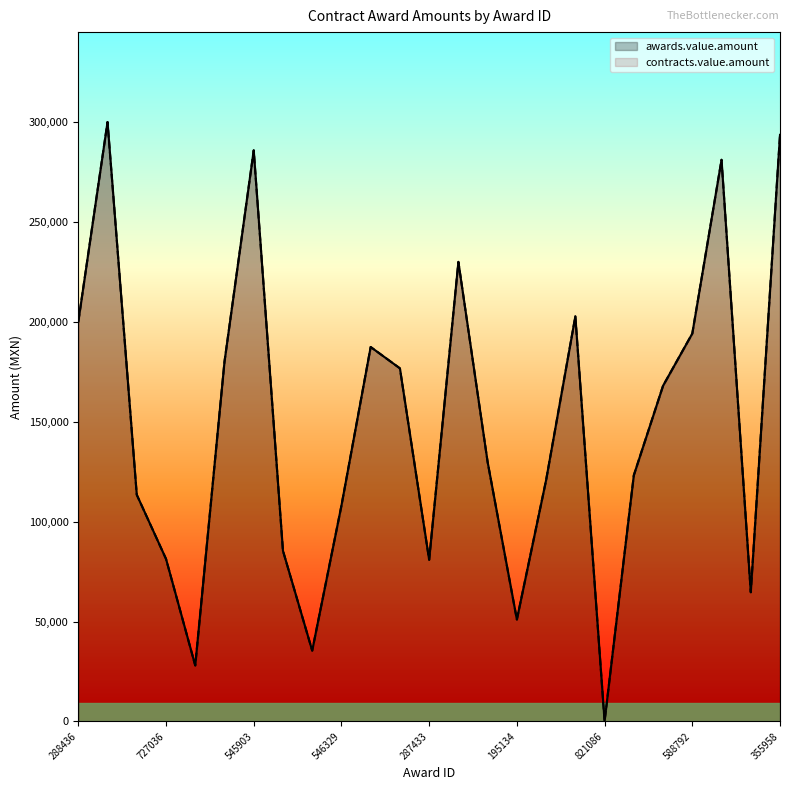

True or false: contracts.value.amount and awards.value.amount intersect in this chart.

False